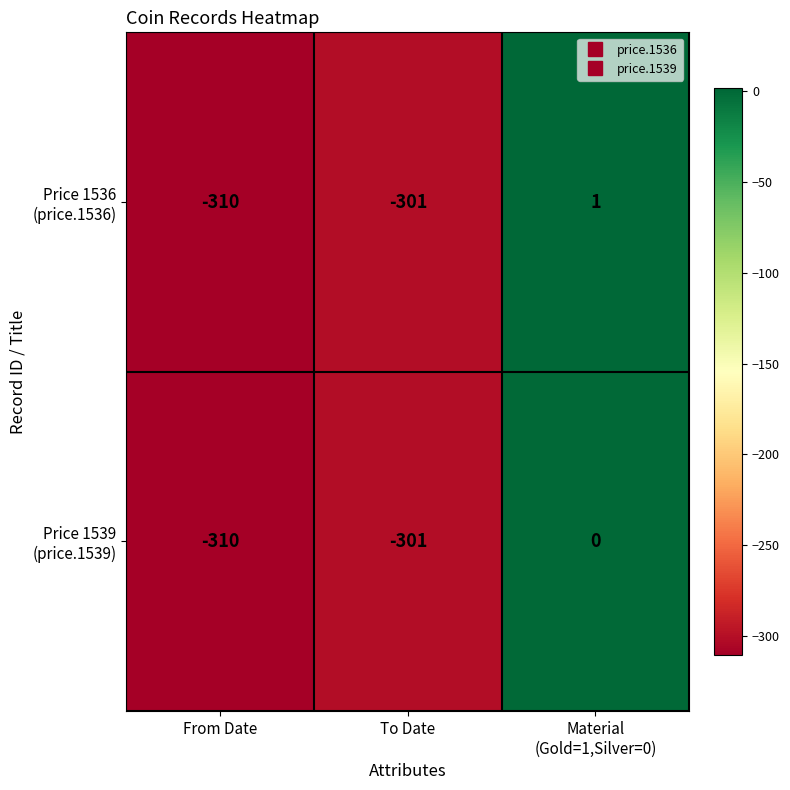

What is the minimum value shown in the chart?

-310